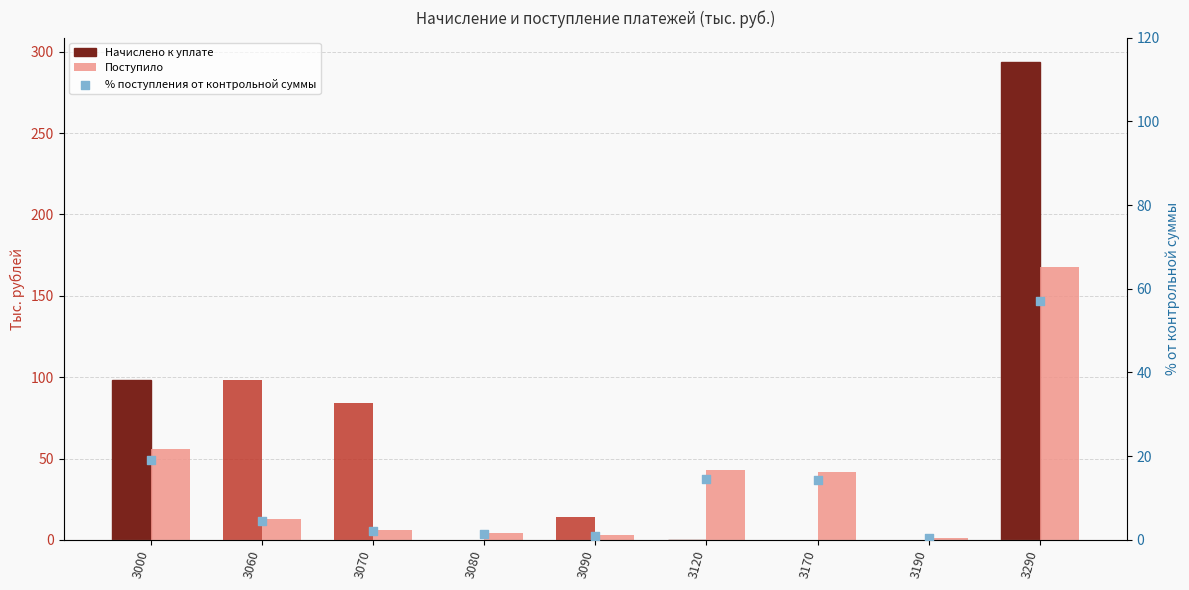

Which series has the largest total across all categories?

Начислено к уплате